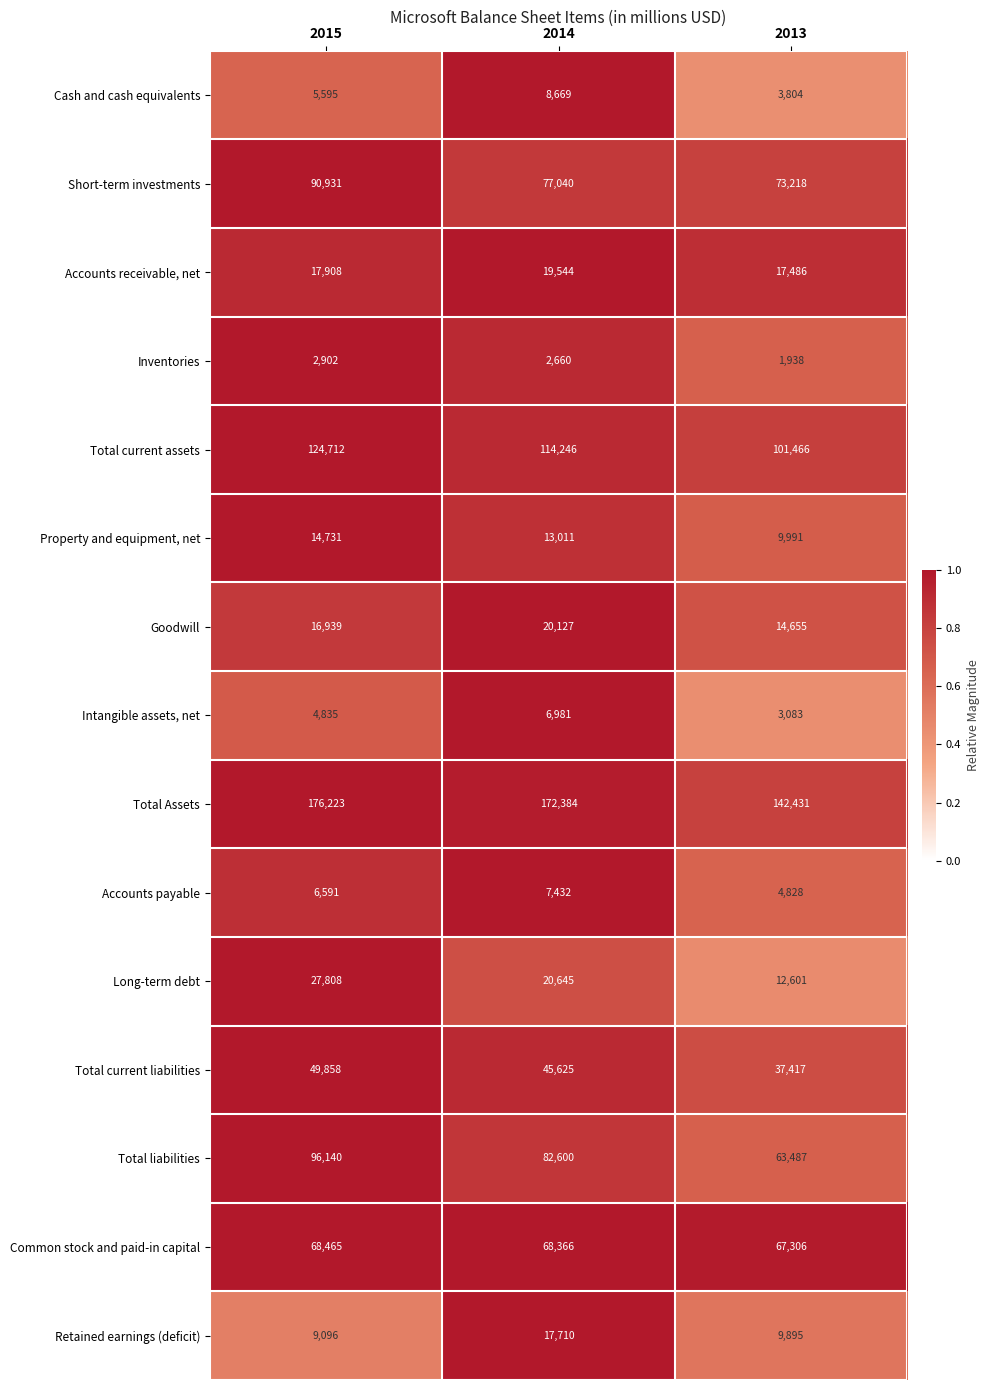

Which category has the highest value in the Total Assets series?

2015